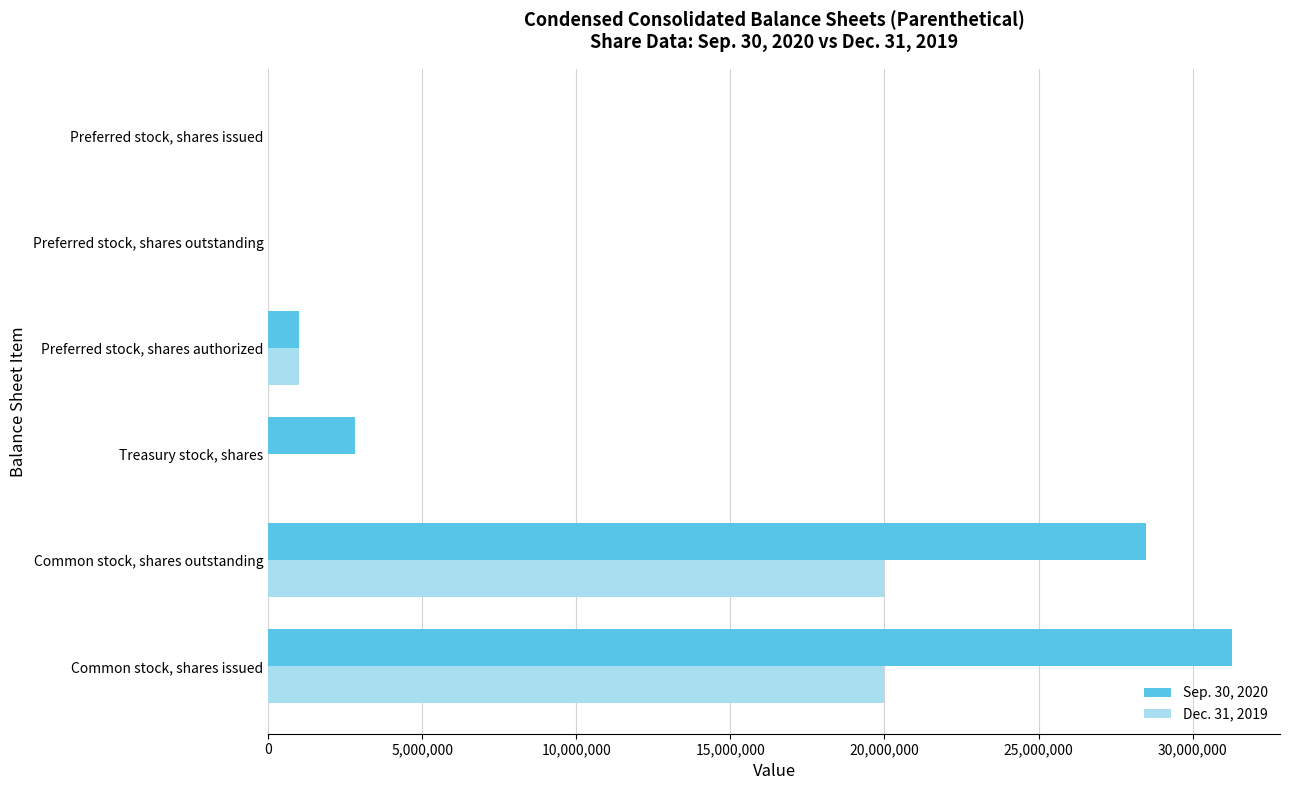

Which series has the largest total across all categories?

Sep. 30, 2020